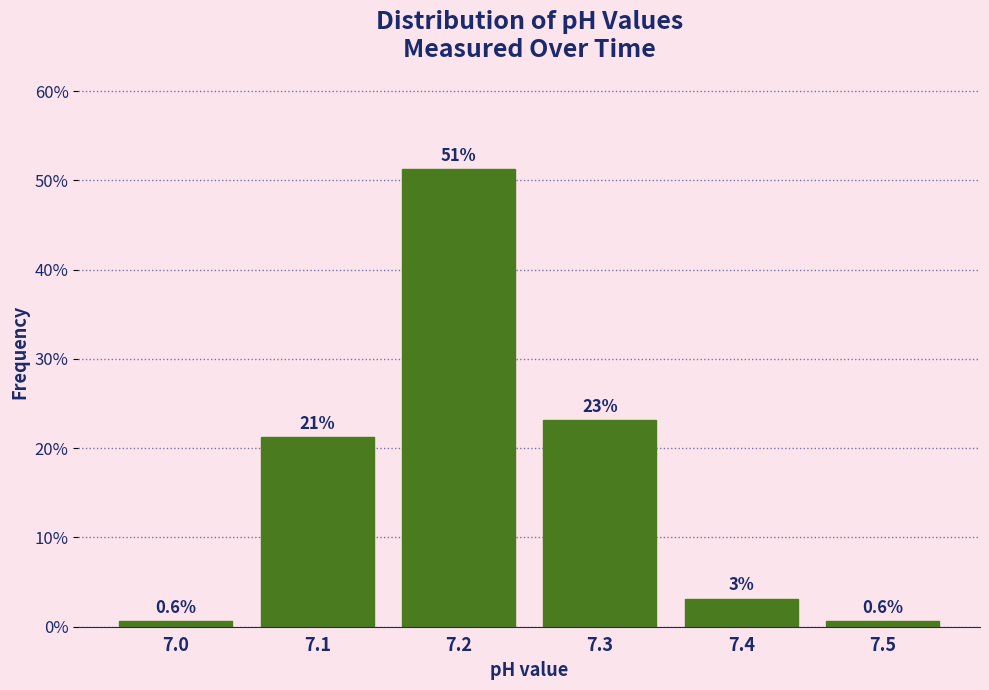

Which range on the x-axis has the tallest bar?

7.15 to 7.25